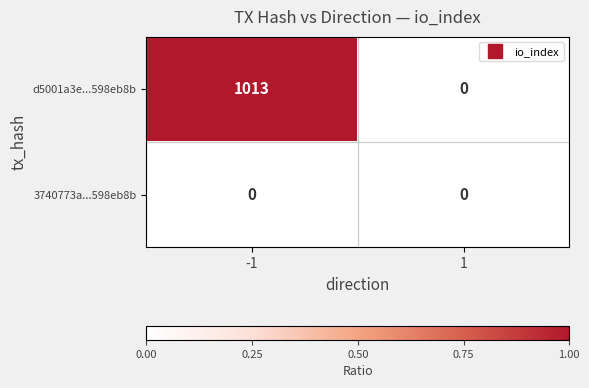

How many series are shown in this chart?

2